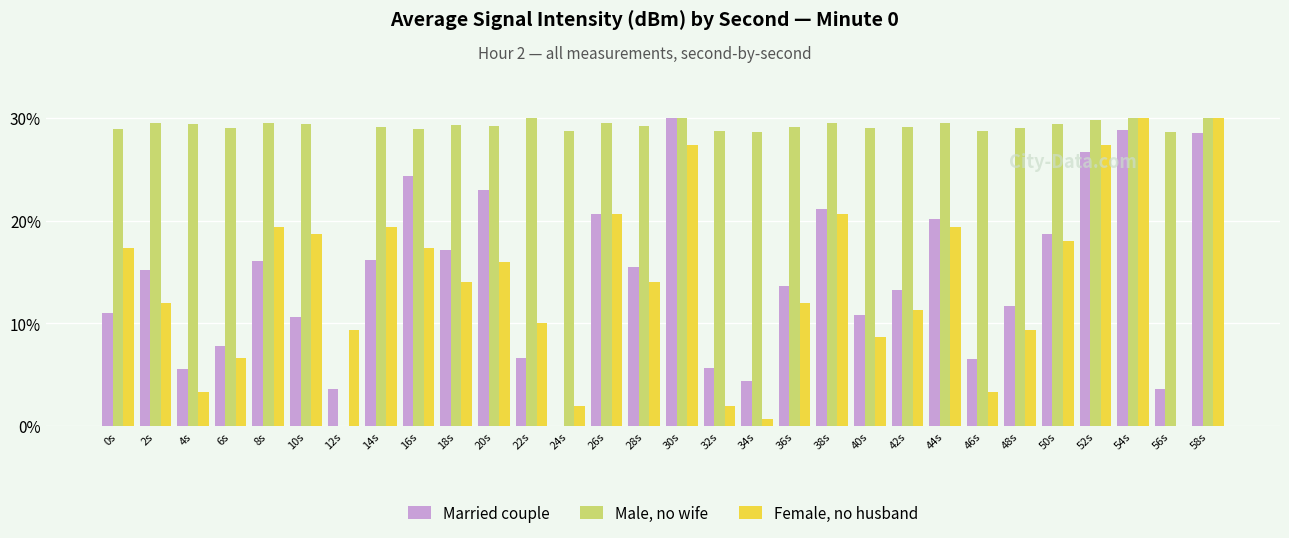

Which series changed the most between 18s and 58s?

Female, no husband